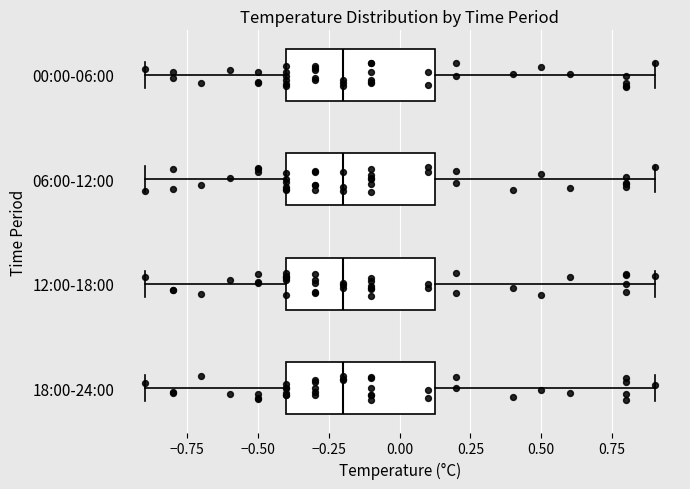

Reading bottom to top, read every box against the x-axis: the position of its median line, the range the box covers, and the ends of its whiskers. The values are not printed on the chart, so give them approximately, as read against the axis.

18:00-24:00: median -0.20, box -0.40 to 0.15, whiskers -0.90 to 0.90
12:00-18:00: median -0.20, box -0.40 to 0.15, whiskers -0.90 to 0.90
06:00-12:00: median -0.20, box -0.40 to 0.15, whiskers -0.90 to 0.90
00:00-06:00: median -0.20, box -0.40 to 0.15, whiskers -0.90 to 0.90